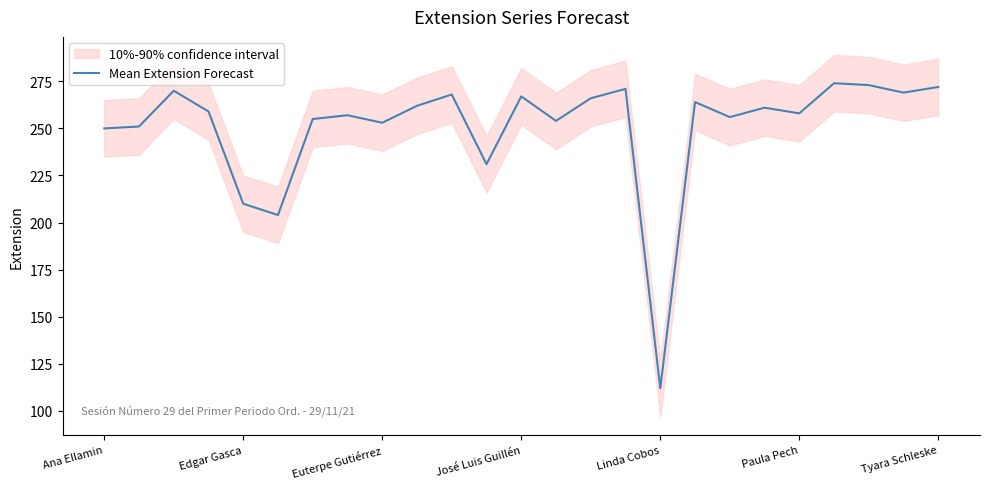

Is it true that Mean Extension Forecast equals 52 at Edgar Gasca?

False